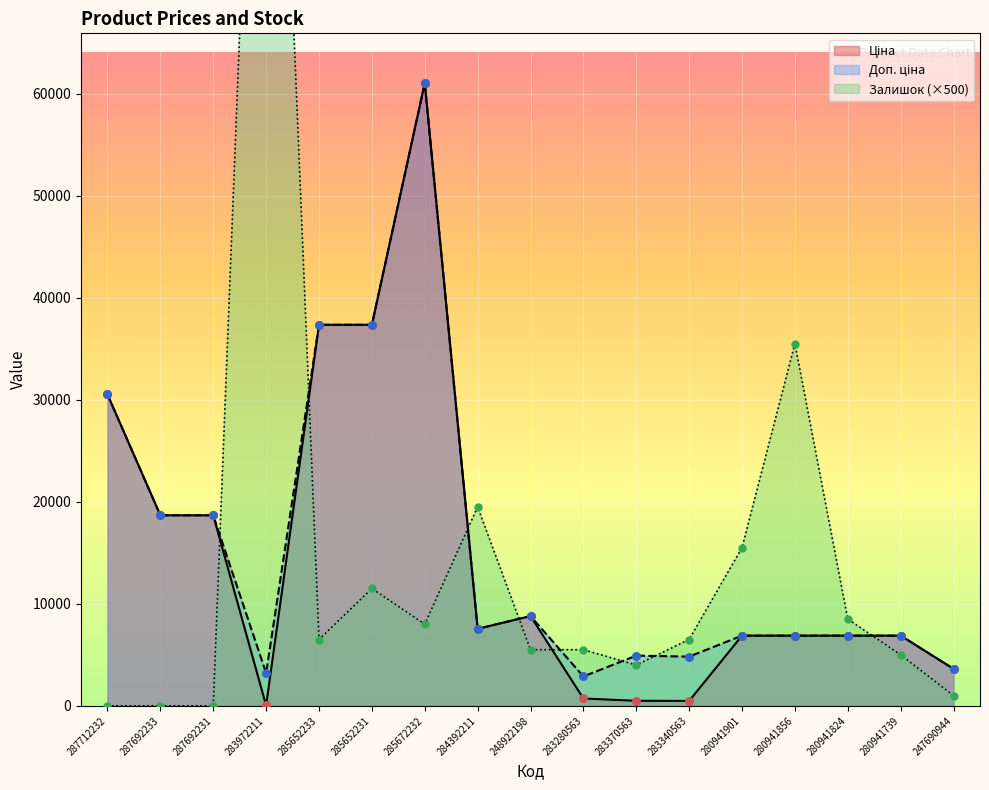

What are all the series names shown in the legend?

Ціна, Доп. ціна, Залишок (×500)